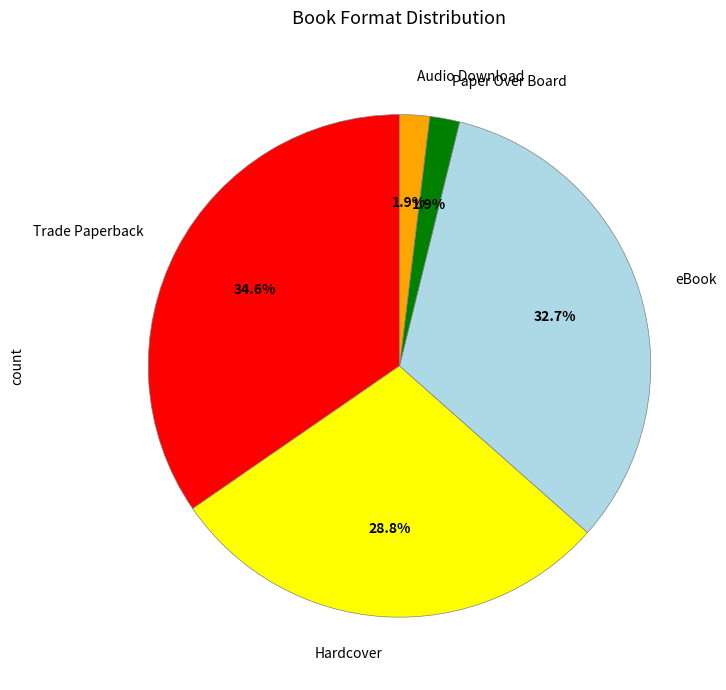

To the nearest percent, what is the difference between the largest and smallest slice percentages?

33%